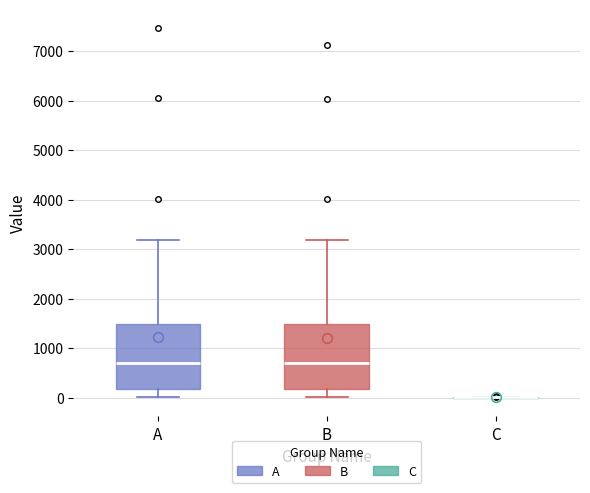

Reading left to right, transcribe this box plot: for each box, give where its median line is, the range the box spans, and where its two whiskers end, as read against the y-axis. The values are not printed on the chart, so give them approximately, as read against the axis.

A: median 700, box 200 to 1500, whiskers 0 to 3200
B: median 700, box 200 to 1500, whiskers 0 to 3200
C: box collapsed to a line at 0, whiskers 0 to 0